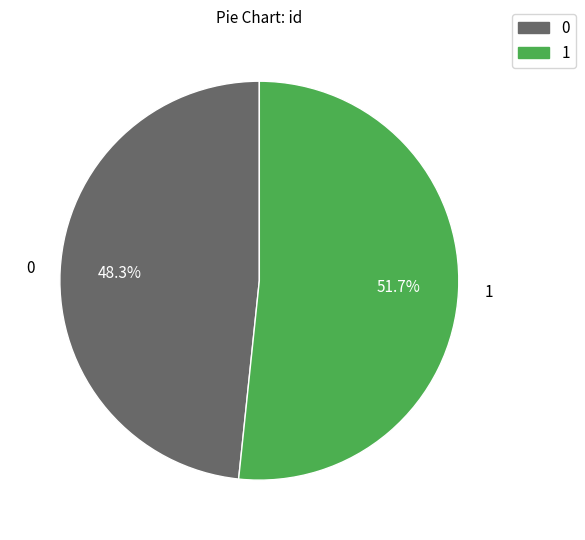

Which slice is the largest?

1